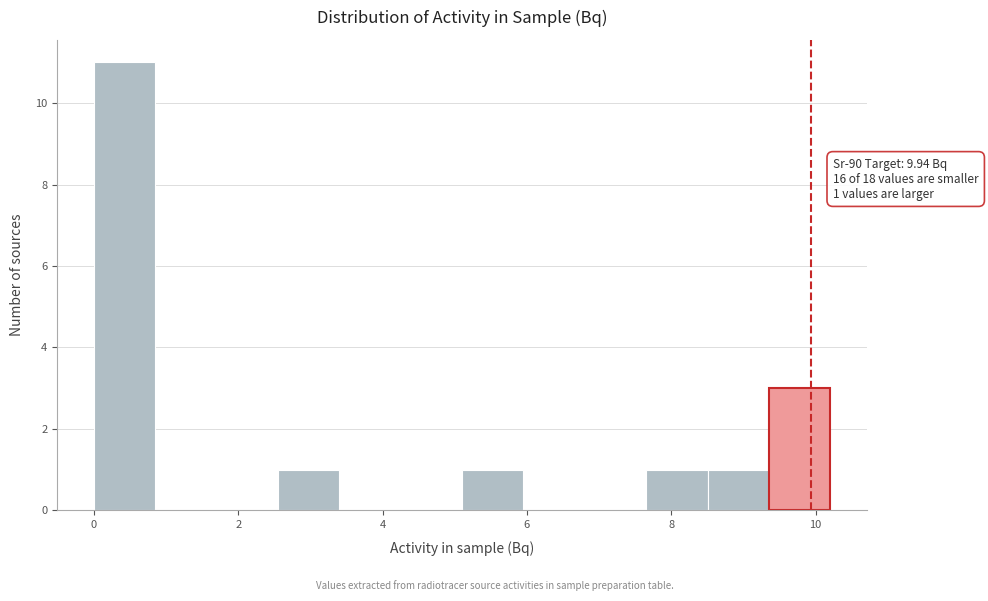

Over which range of the x-axis is the bar tallest?

0.0 to 0.8